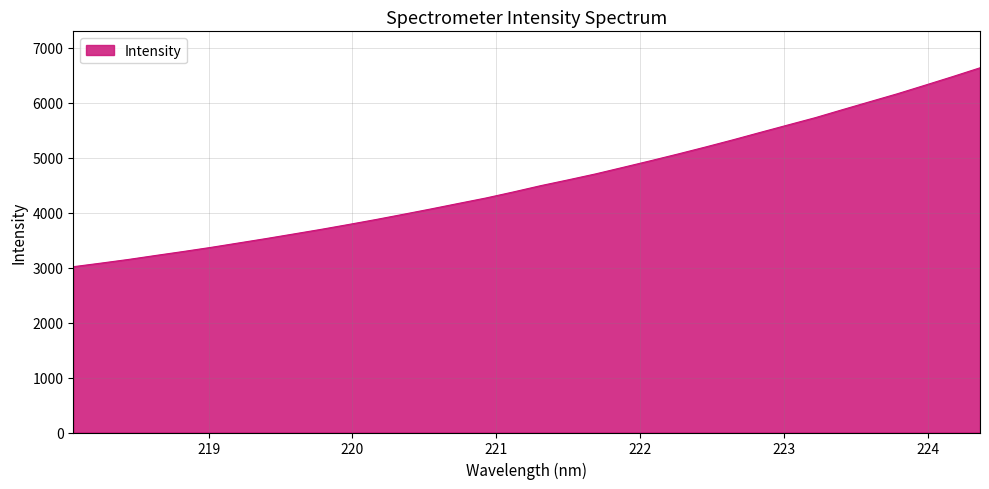

What is the maximum value shown in the chart?

6637.8